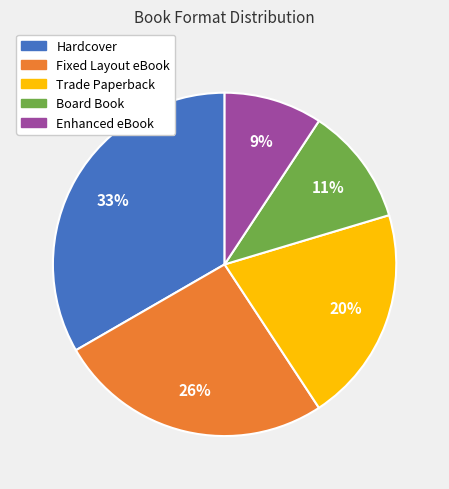

What is the ratio of the value at Hardcover to the value at Trade Paperback?

1.6